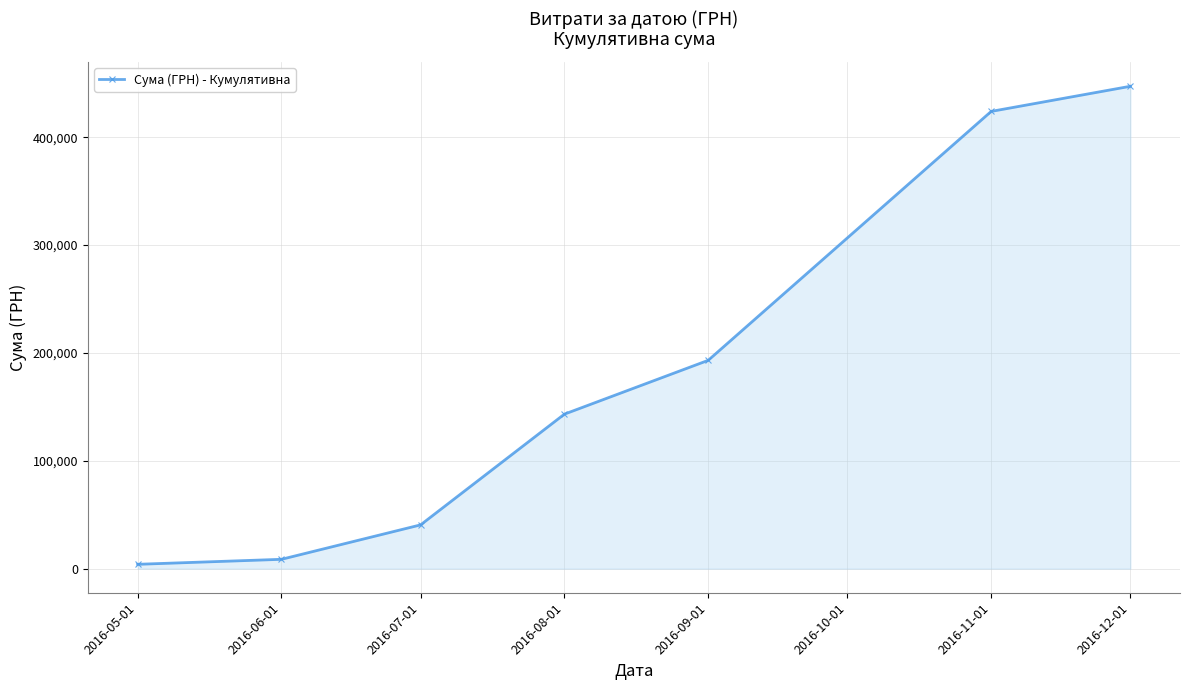

The chart shows a value of 133933.0 at 2016-09-01. True or false?

False